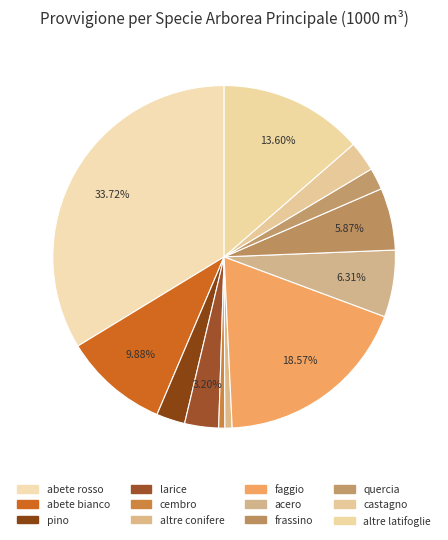

Which slice is the smallest?

cembro